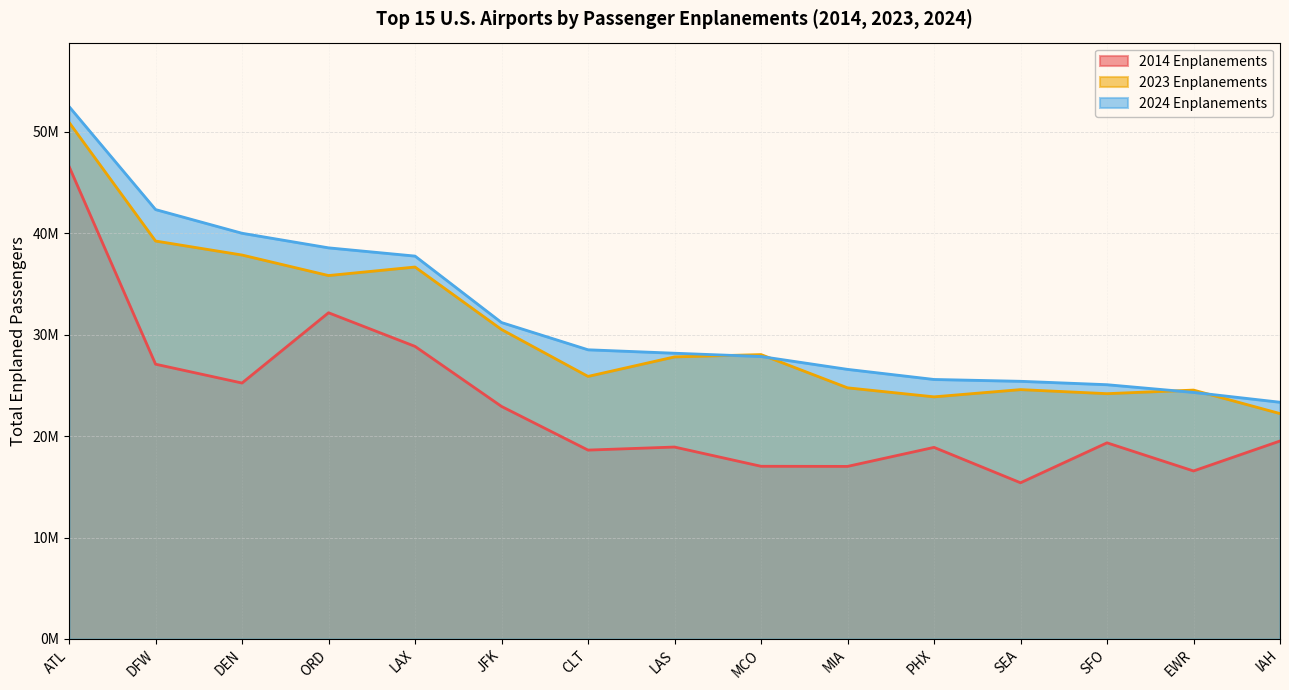

Where is the first local maximum for 2023 Enplanements?

LAX